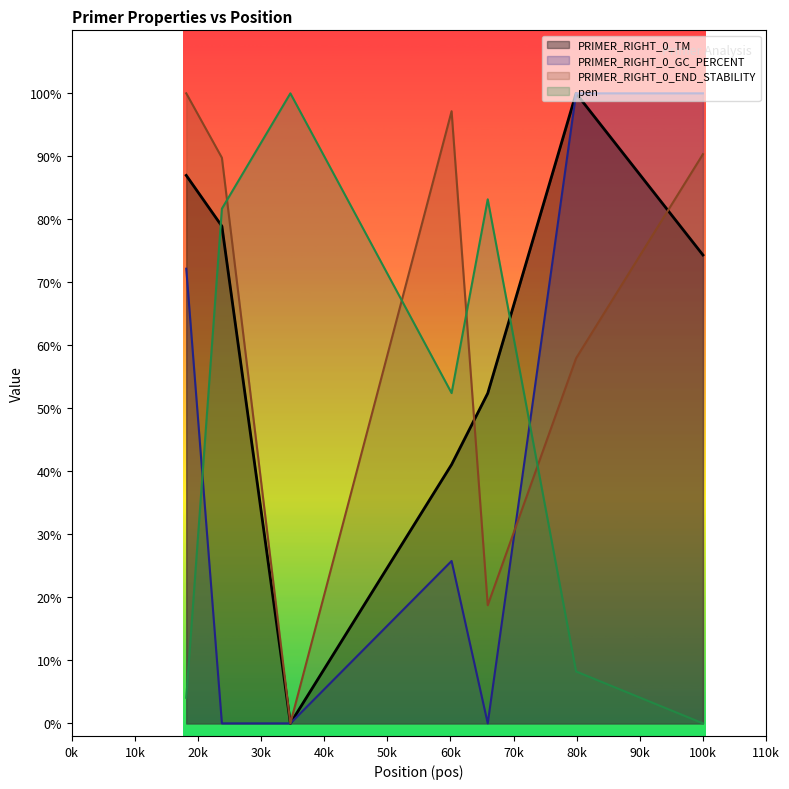

What is the highest value of the PRIMER_RIGHT_0_GC_PERCENT series?

100.0